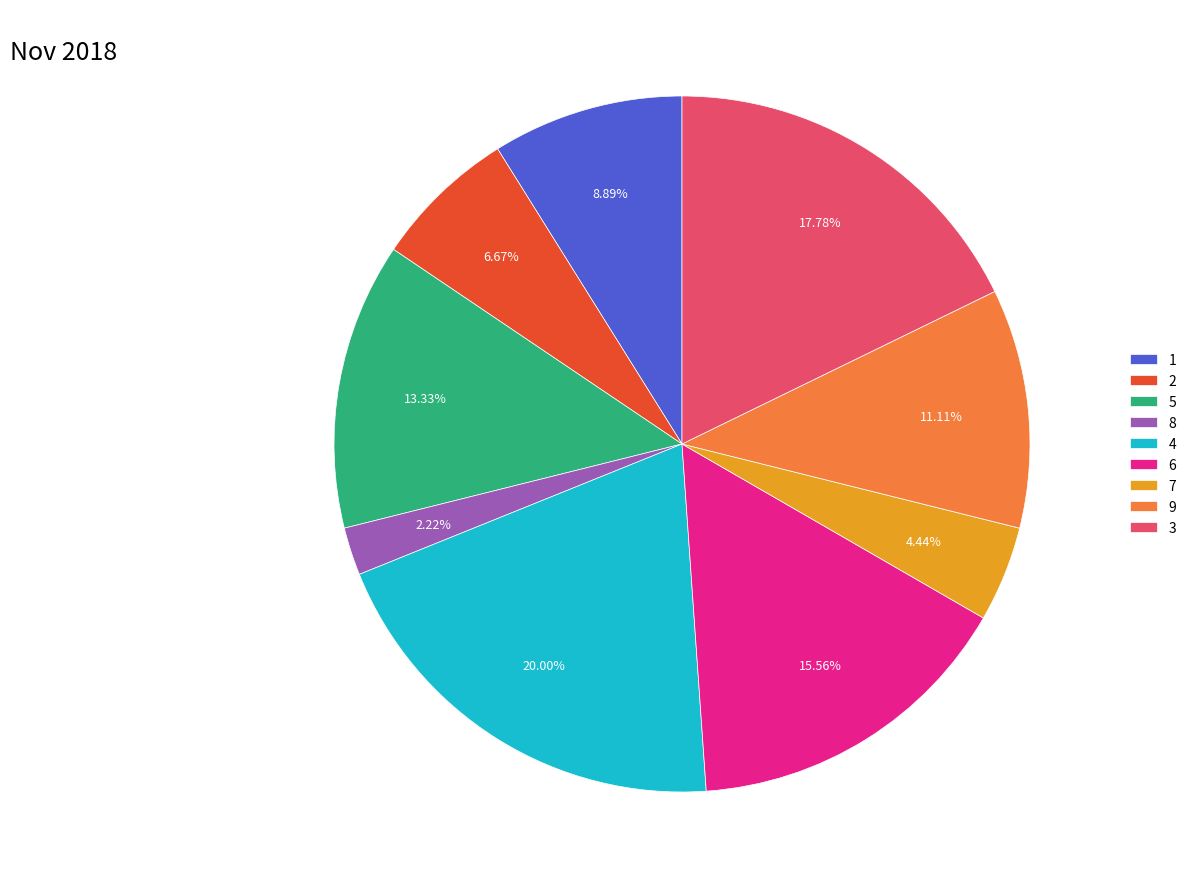

What portion of the pie excludes 8?

97.8%